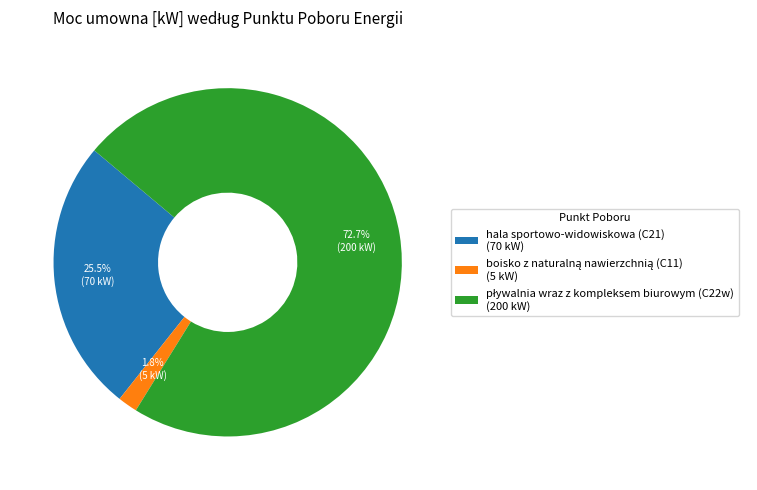

Count the number of slices in the pie.

3